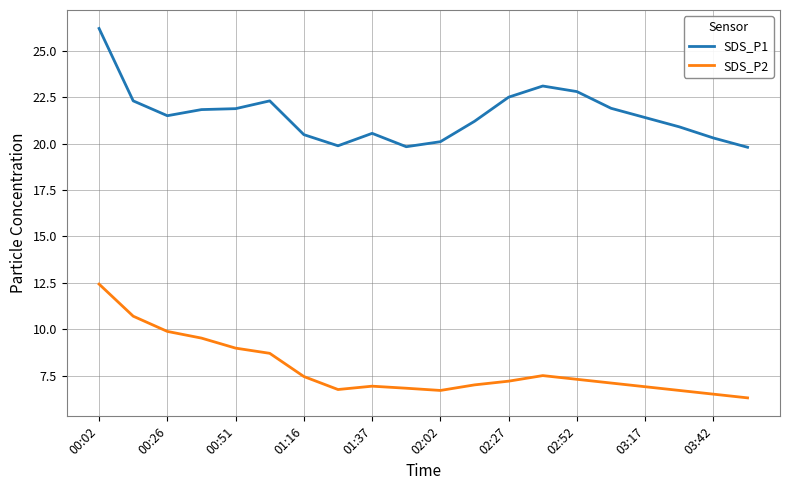

True or false: SDS_P1 and SDS_P2 cross at least once.

False